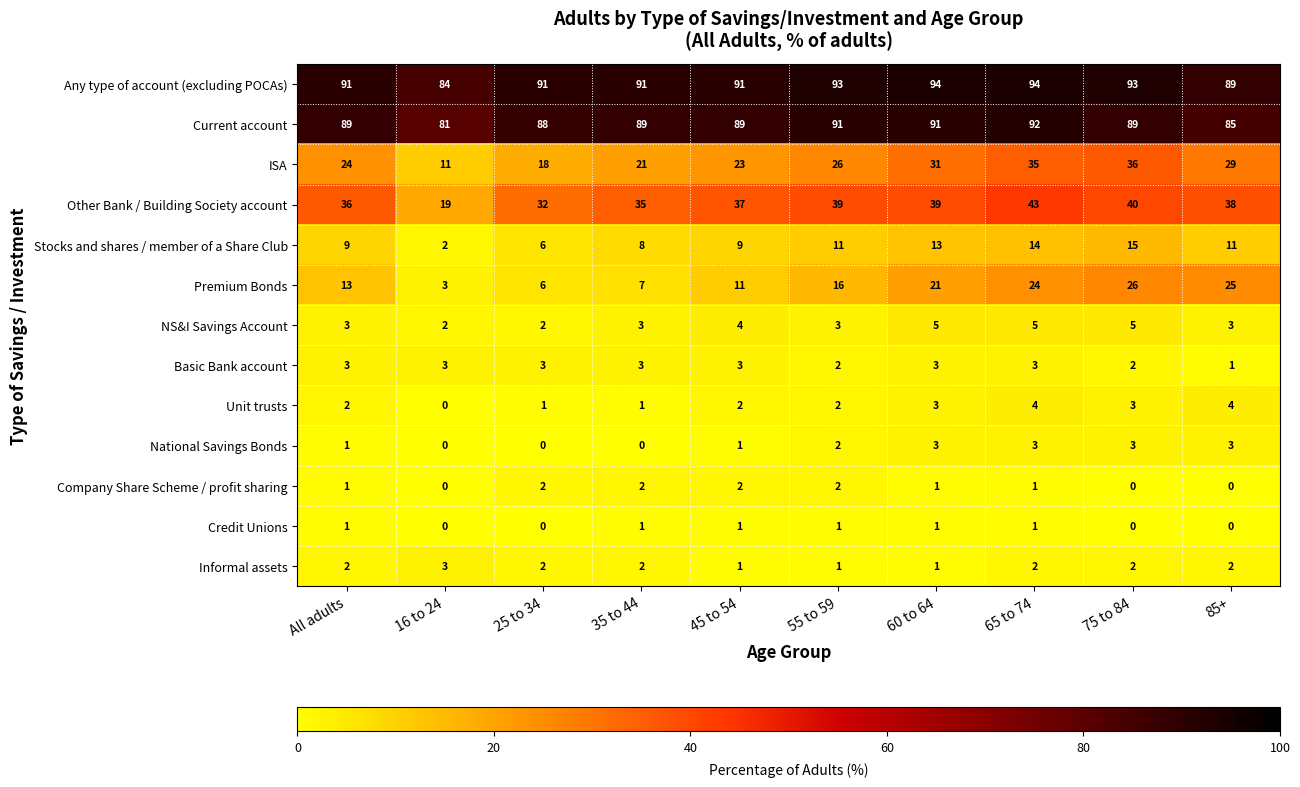

Which series has the largest total across all categories?

Any type of account (excluding POCAs)